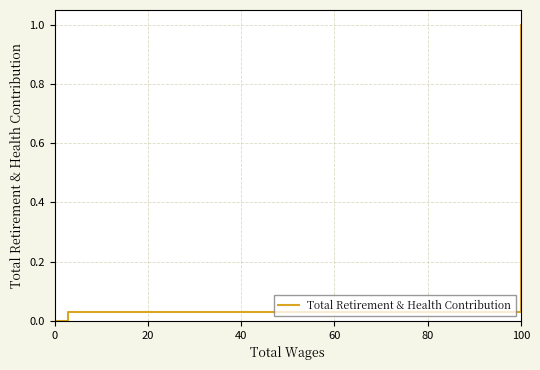

Reading right to left, transcribe all the data shown in this chart.

1.0	0.0	0.0	0.0